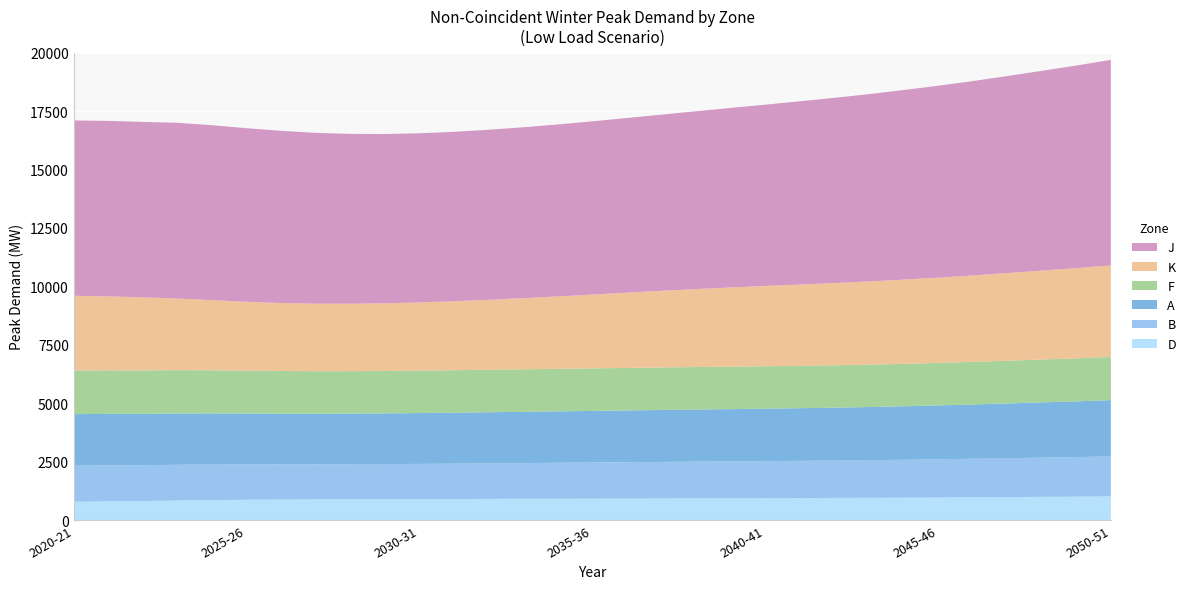

Reading left to right, transcribe all the data shown in this chart.

F: 1869	1865	1860	1854	1844	1834	1825	1819	1815	1814	1815	1816	1818	1819	1819	1820	1820	1819	1818	1817	1815	1813	1813	1813	1816	1819	1823	1828	1834	1840	1846
J: 7501	7511	7507	7519	7486	7427	7367	7309	7267	7243	7238	7249	7275	7312	7358	7412	7473	7537	7608	7682	7758	7840	7925	8015	8110	8210	8316	8429	8547	8668	8796
K: 3195	3162	3125	3064	3001	2948	2909	2889	2886	2896	2918	2952	2994	3043	3099	3159	3219	3280	3336	3388	3434	3478	3518	3559	3603	3649	3698	3750	3804	3860	3916
D: 790	803	815	840	859	872	882	888	894	898	902	905	909	912	916	919	923	927	933	937	941	945	951	956	962	969	978	987	996	1005	1017
B: 1543	1540	1535	1529	1521	1512	1504	1500	1499	1500	1505	1511	1519	1528	1538	1546	1556	1563	1571	1577	1585	1592	1601	1610	1622	1635	1648	1663	1678	1693	1711
A: 2204	2202	2197	2195	2188	2177	2170	2166	2166	2169	2175	2182	2189	2195	2201	2208	2215	2222	2229	2236	2244	2252	2261	2274	2288	2304	2322	2343	2364	2385	2408